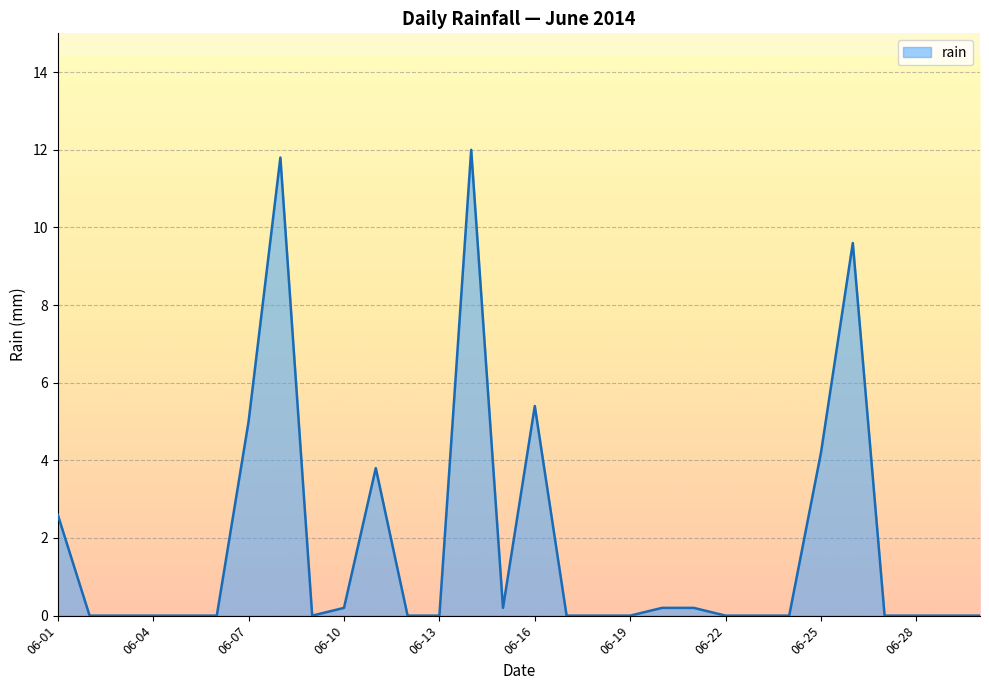

What is the greatest value displayed?

12.0